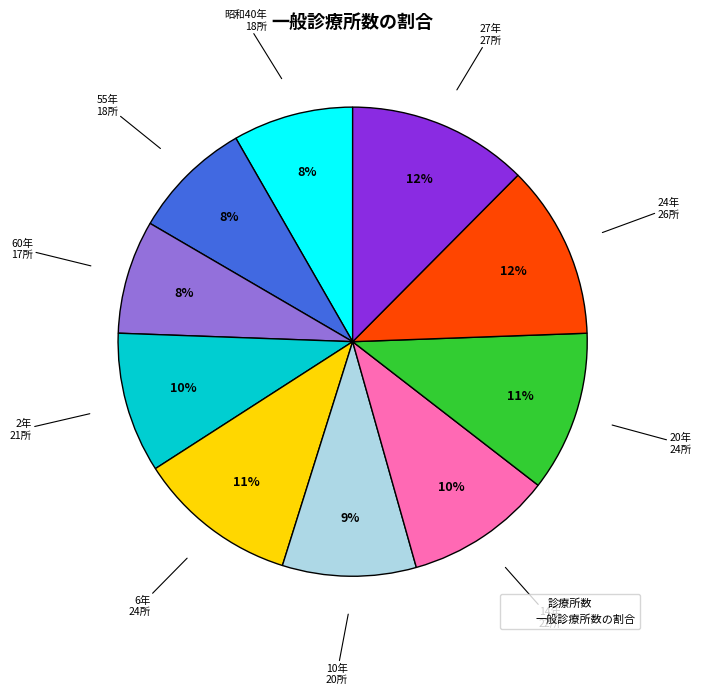

To the nearest percent, what is the average slice percentage?

10%